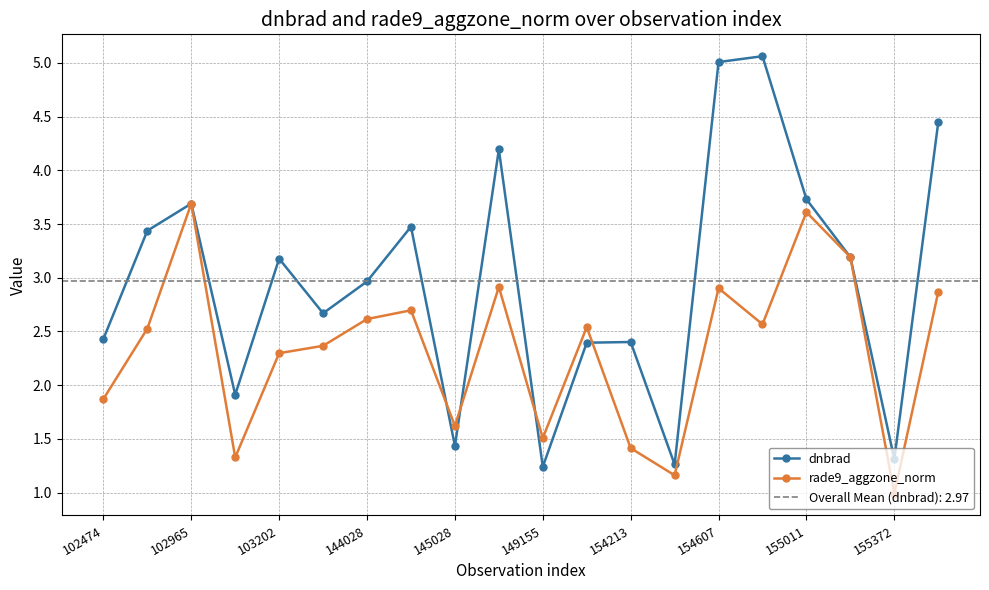

What is the value of the dnbrad point at the 18th from the left?

3.2